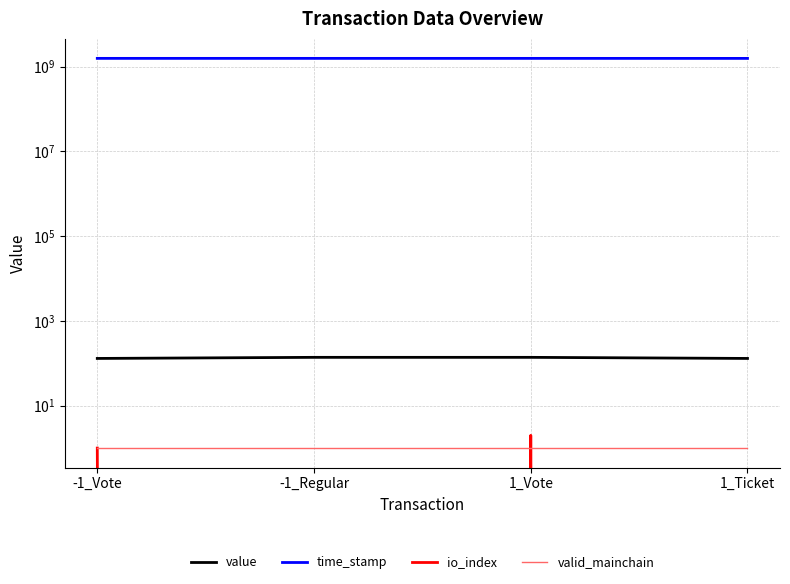

At how many categories does at least one series exceed 447309986?

4